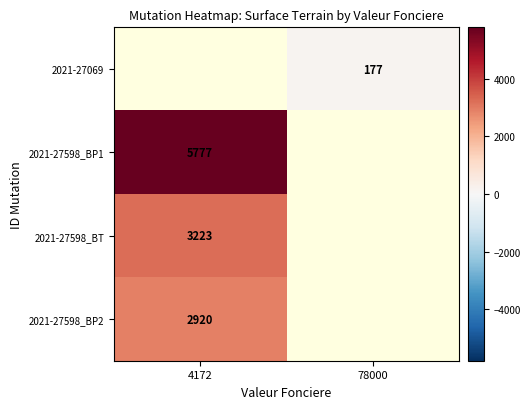

The value of 2021-27069 at 78000 is 102. True or false?

False